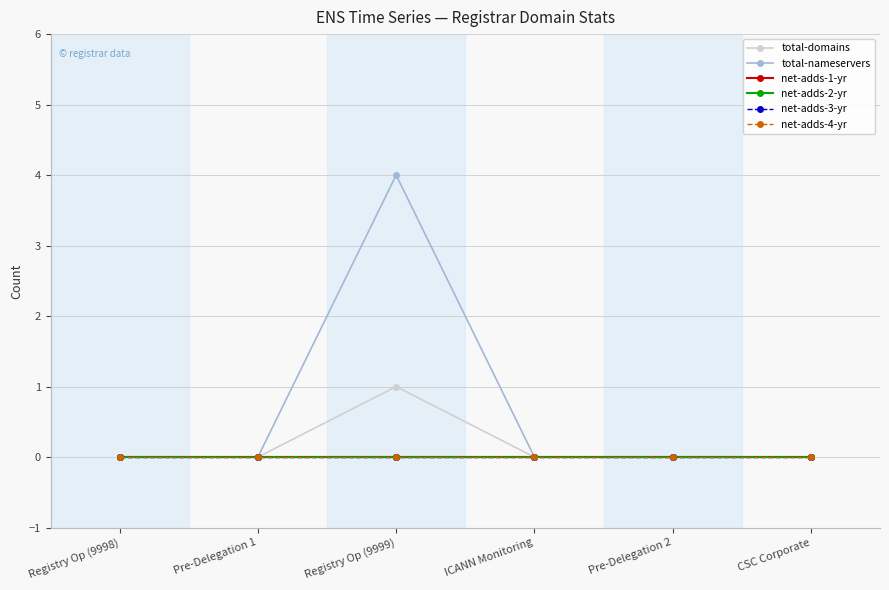

Does the chart have visible grid lines?

Yes